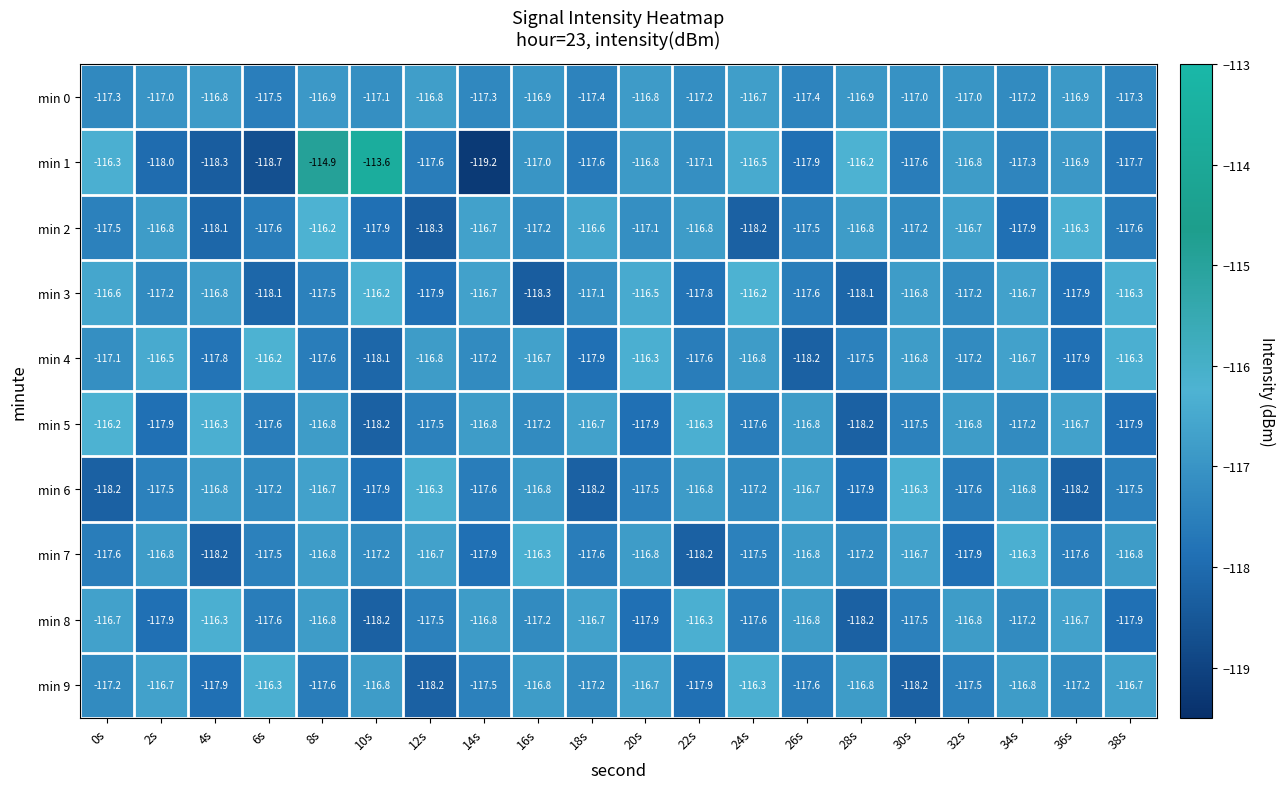

How many categories are shown in the chart?

20